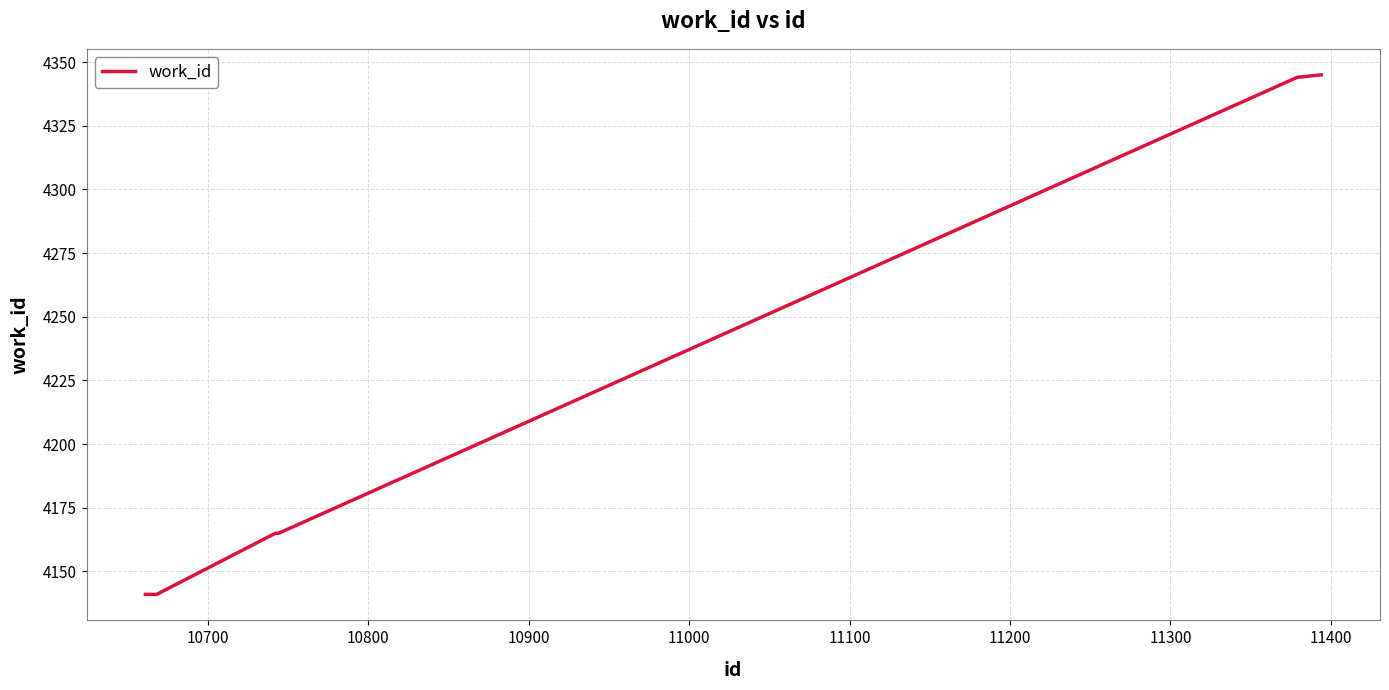

True or false: the data has more than 2 interior local peaks.

False